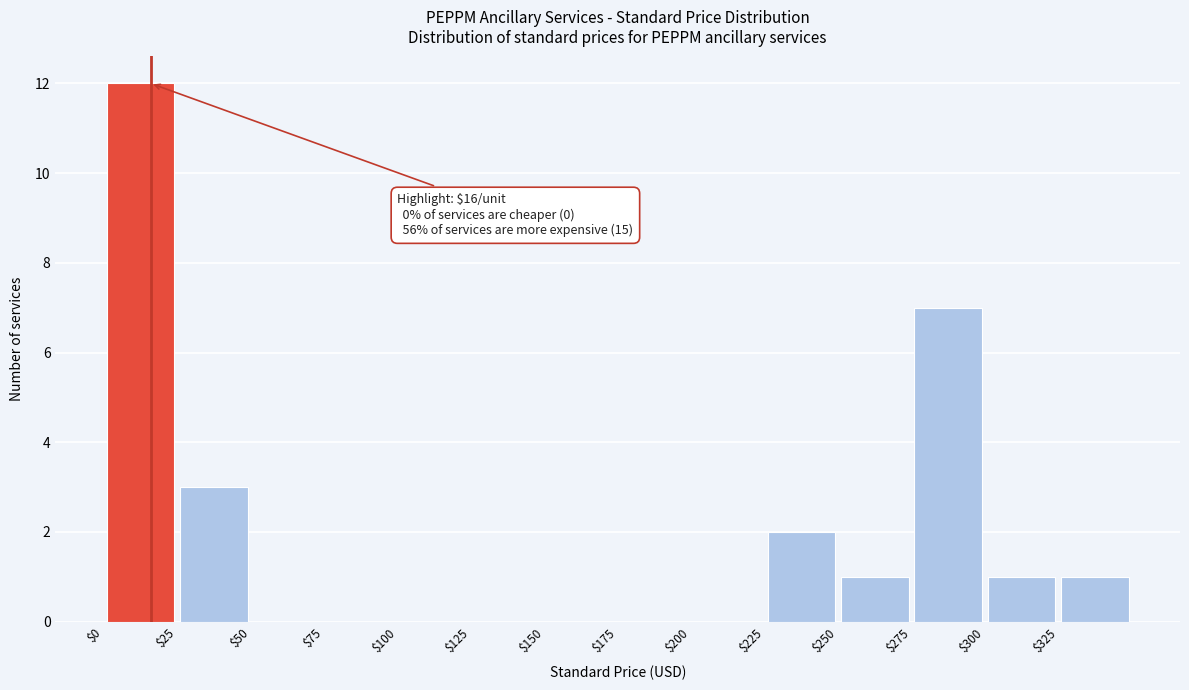

Which range on the x-axis has the tallest bar?

0 to 25